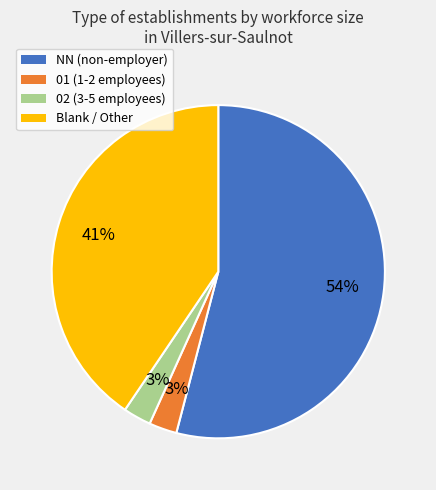

Is there a majority slice in this chart?

Yes